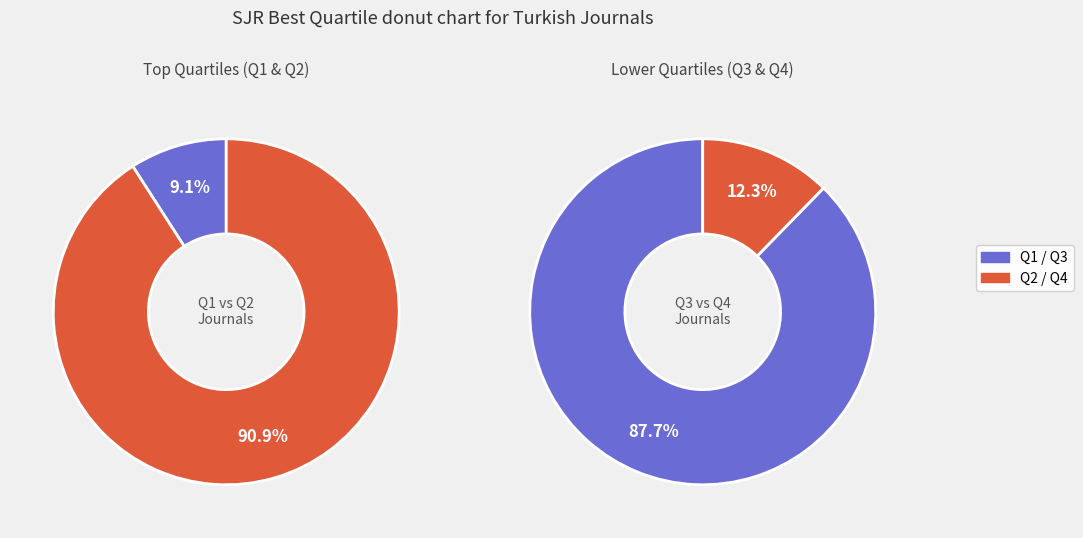

Is it true that Q3 is 62% of the pie?

False